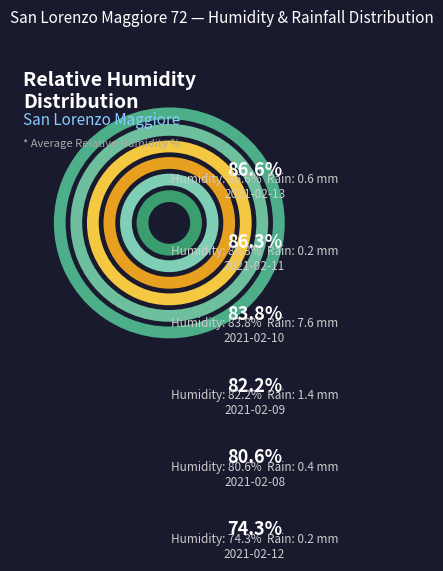

To the nearest percent, what portion does 2021-02-11 represent?

17%